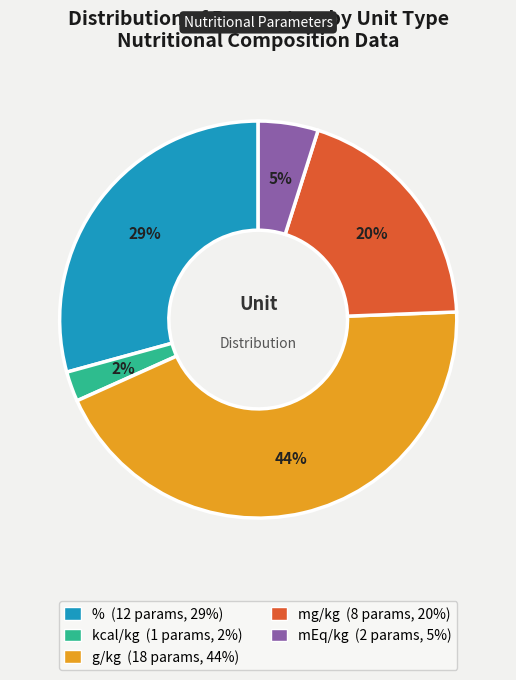

What percentage is the kcal/kg slice, to the nearest percent?

2%